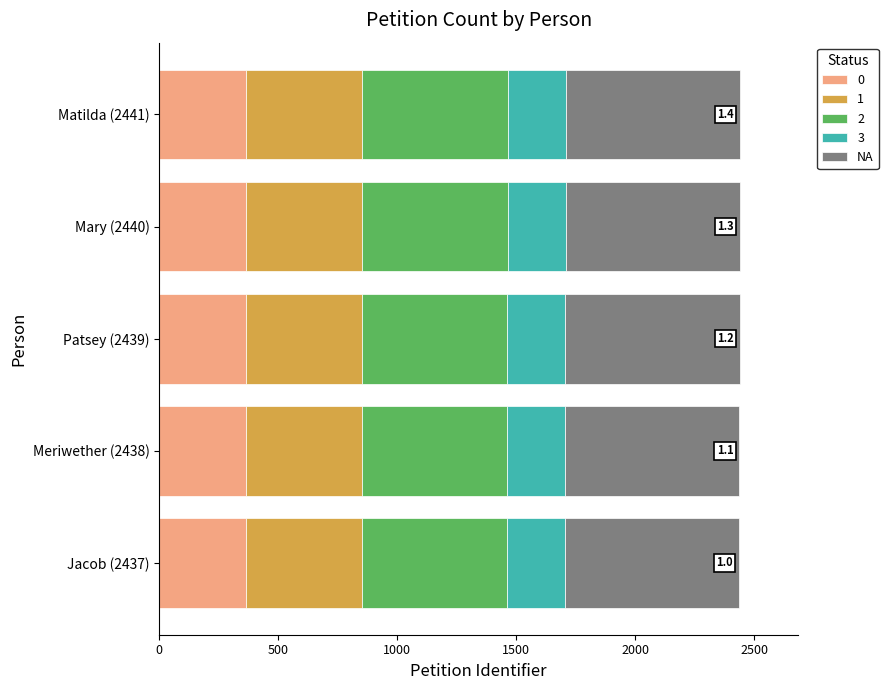

What is the total value across all series at Mary (2440)?

2440.0